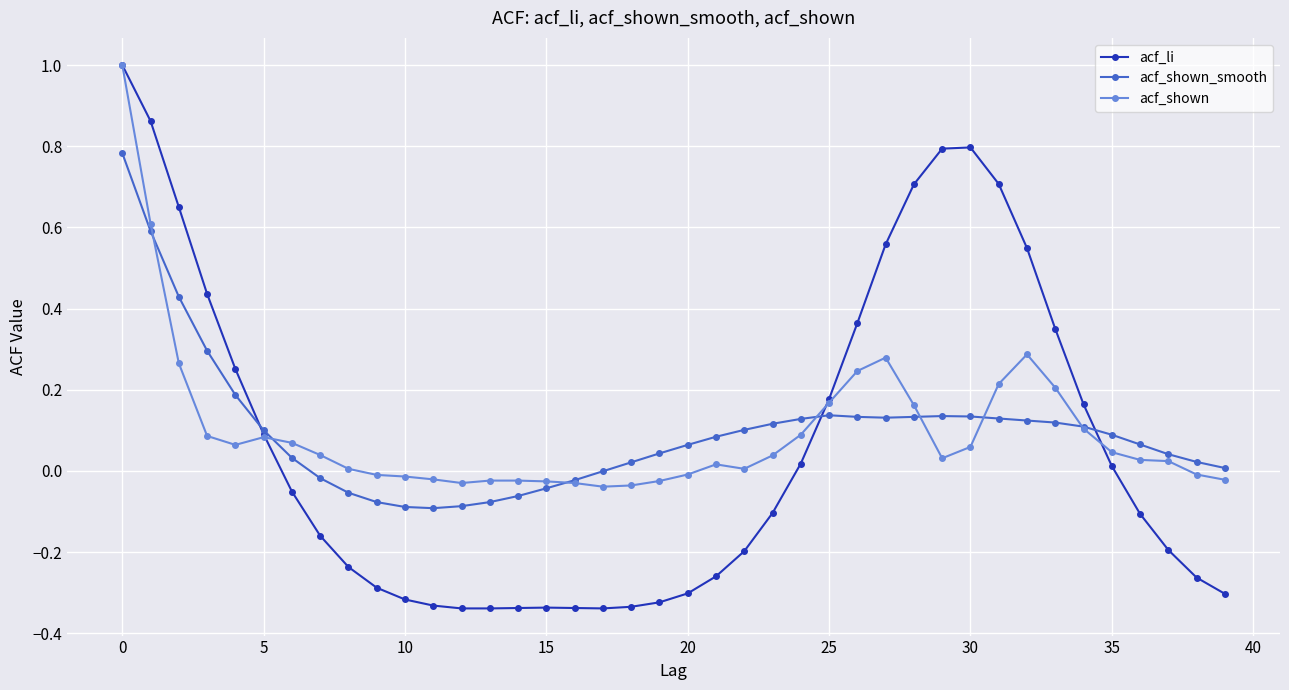

True or false: acf_shown has more than 1 points higher than both neighbors.

True